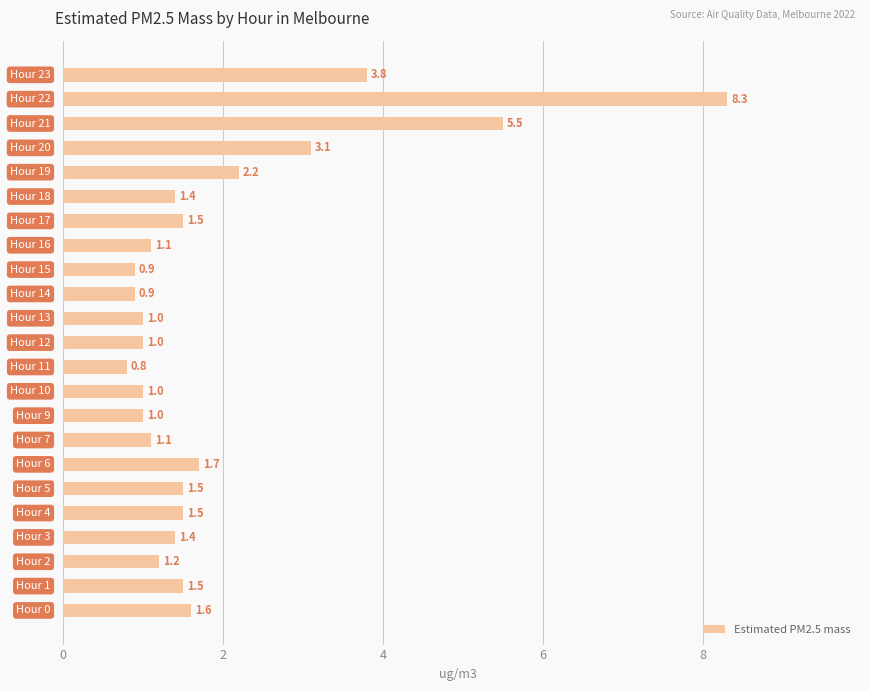

What is the average value?

2.0